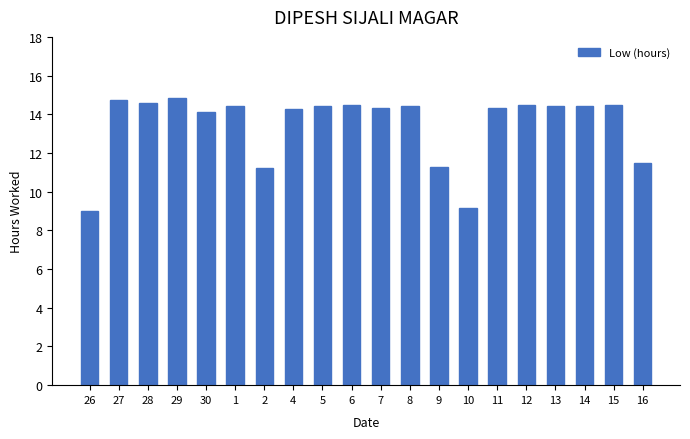

Is it true that the value at 14 is 25.9?

False